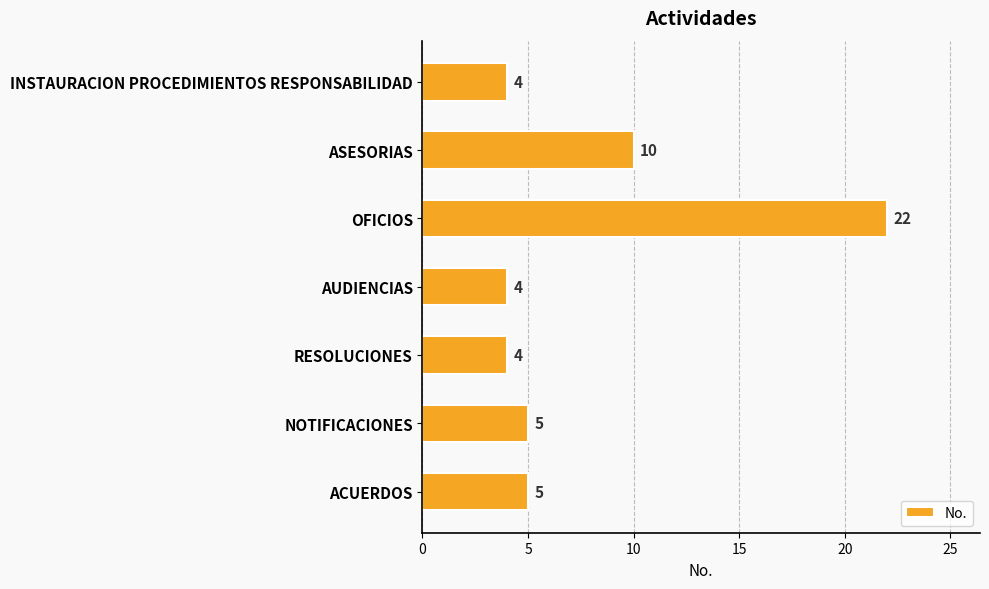

What is the average value?

8